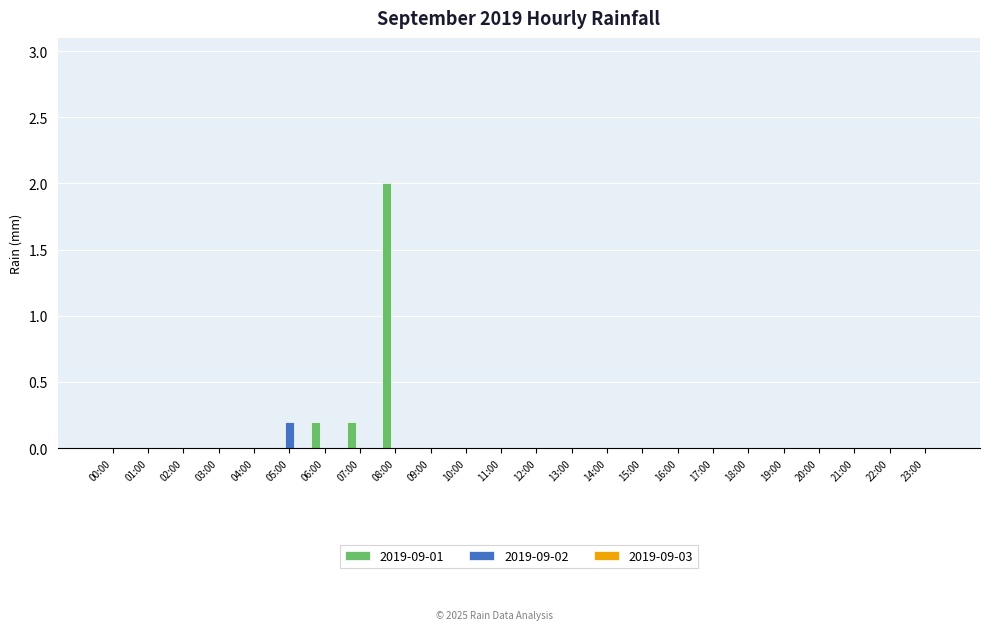

The 2019-09-01 series shows 0.2 at 07:00. True or false?

True